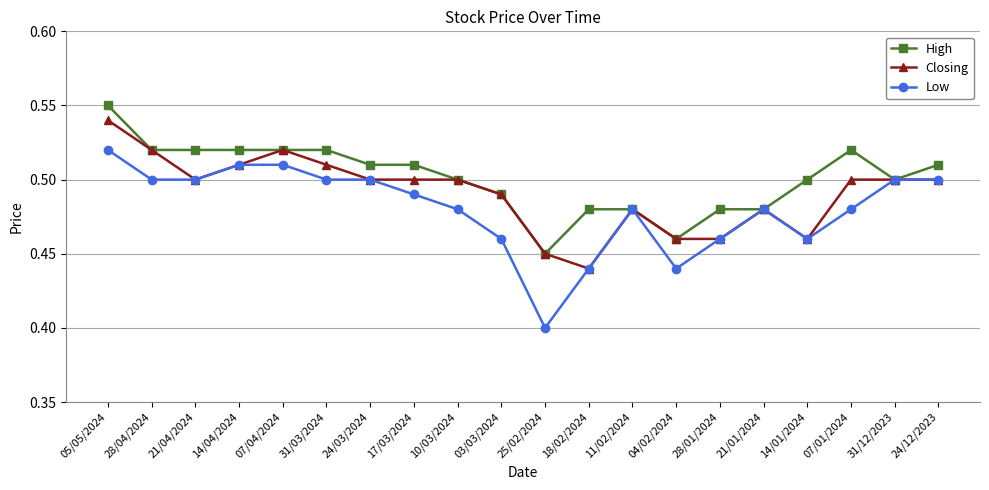

Is the value of Closing at 17/03/2024 greater than the value of High at 25/02/2024?

Yes